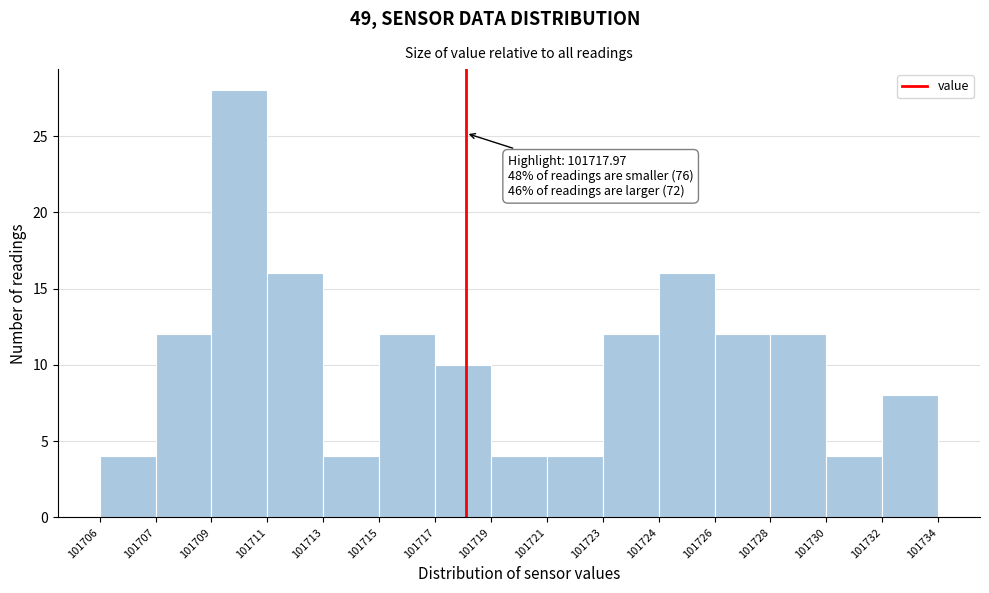

Reading left to right, what are all the values shown in this chart?

4	12	28	16	4	12	10	4	4	12	16	12	12	4	8